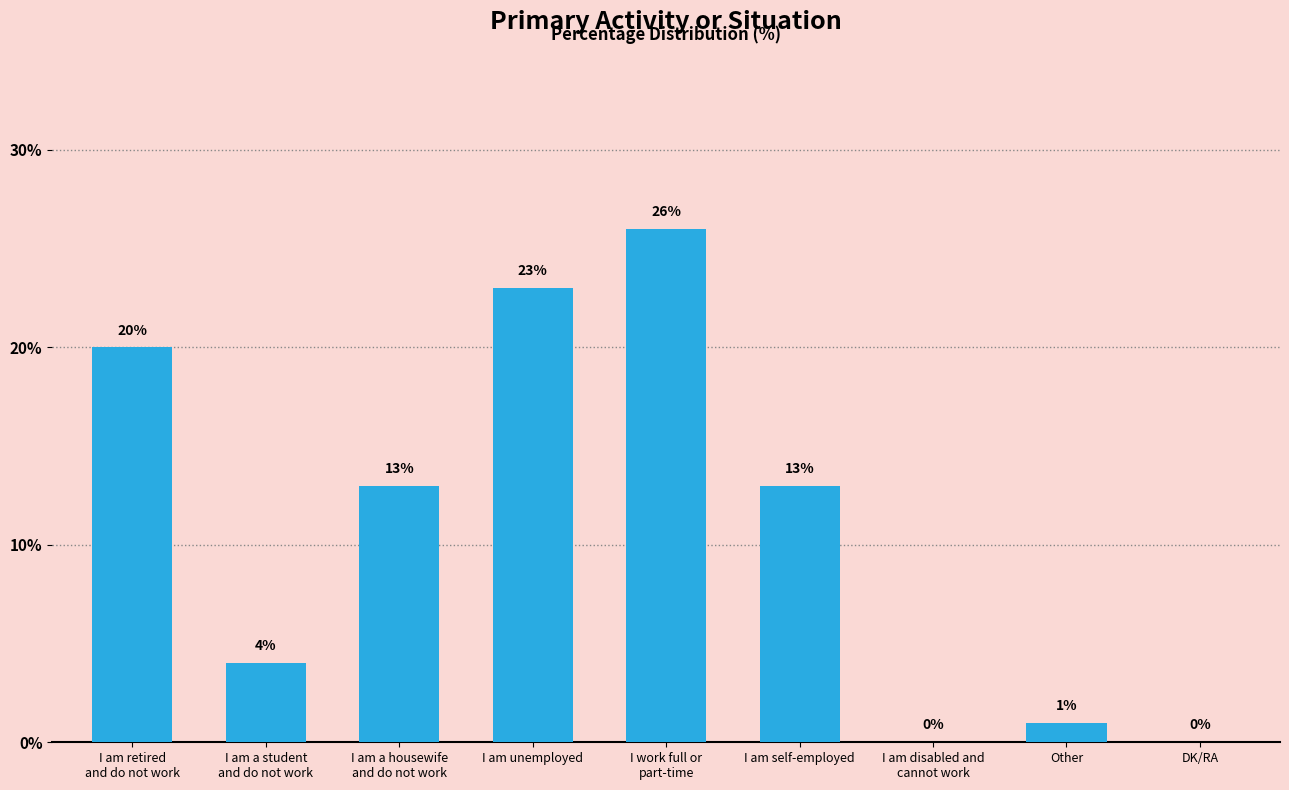

Is it true that the value at I am unemployed is 16?

False